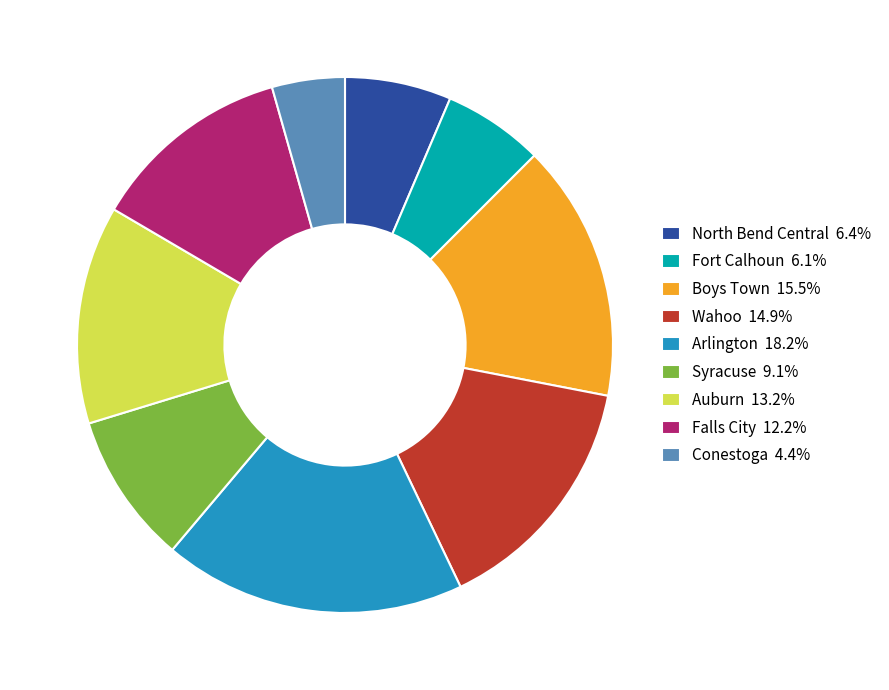

How many segments does this pie chart have?

9